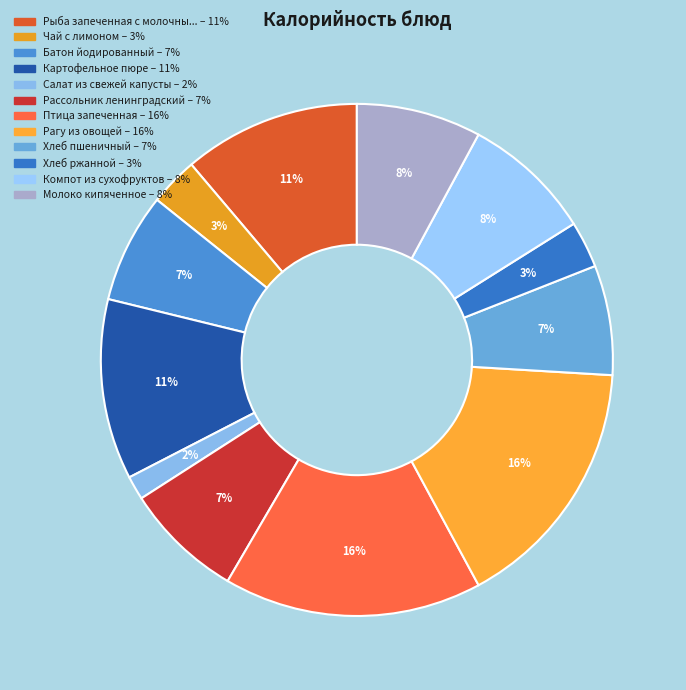

How many segments does this pie chart have?

12